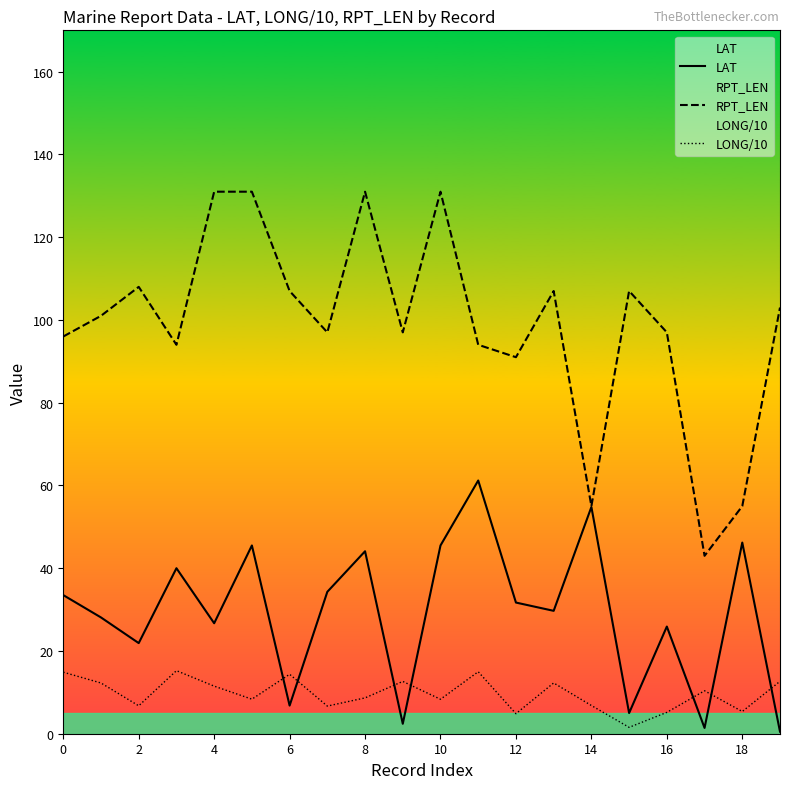

True or false: RPT_LEN has more than 0 interior local peaks.

True